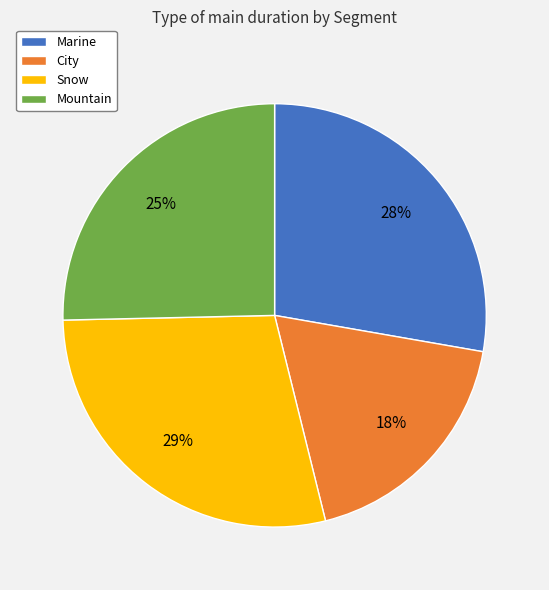

The Snow slice represents 29% of the pie. True or false?

True